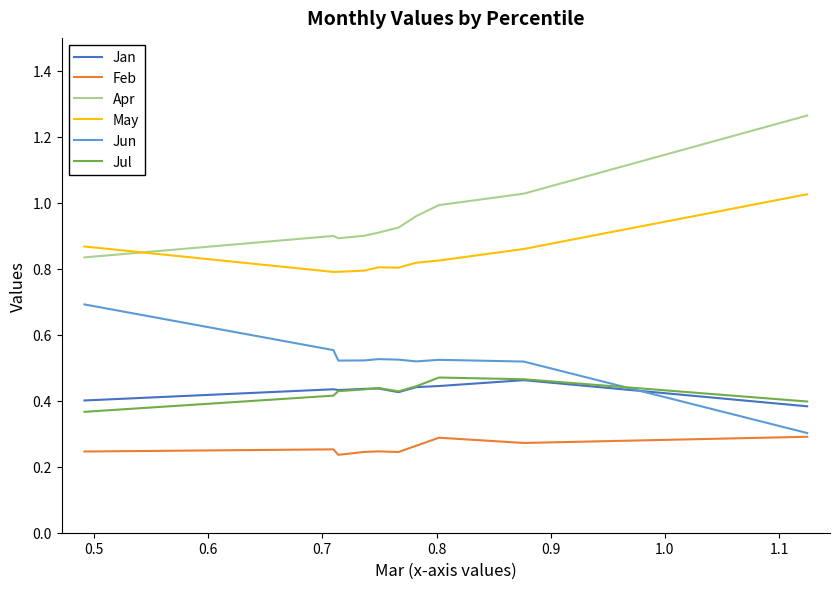

Is this an area chart (filled region under the line)?

No